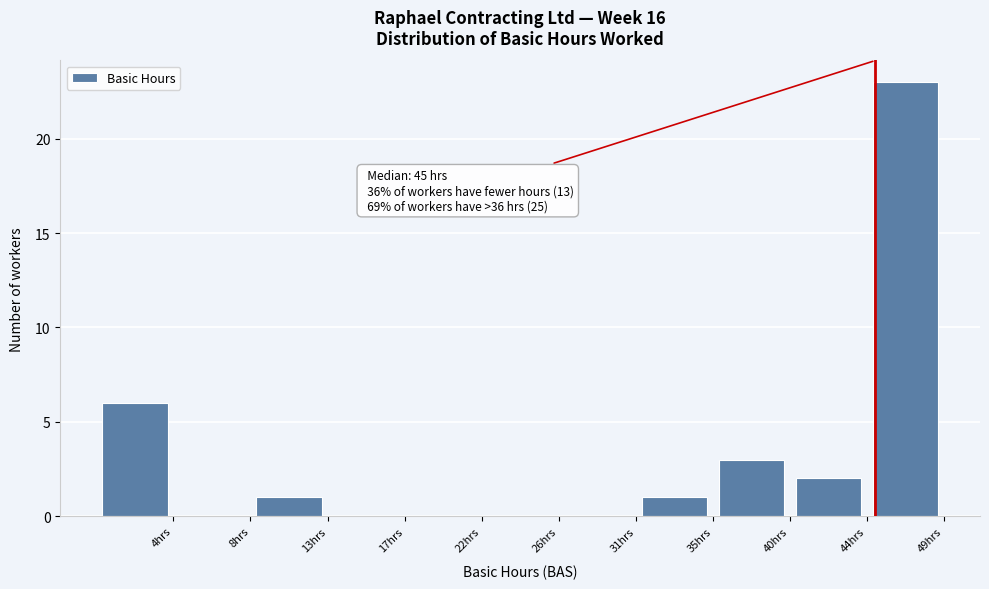

Over which range of the x-axis is the bar tallest?

44.5 to 49.0